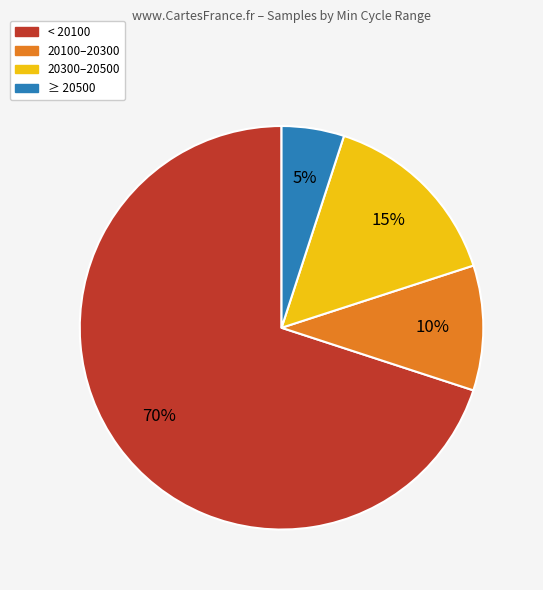

Does any single category account for the majority?

Yes